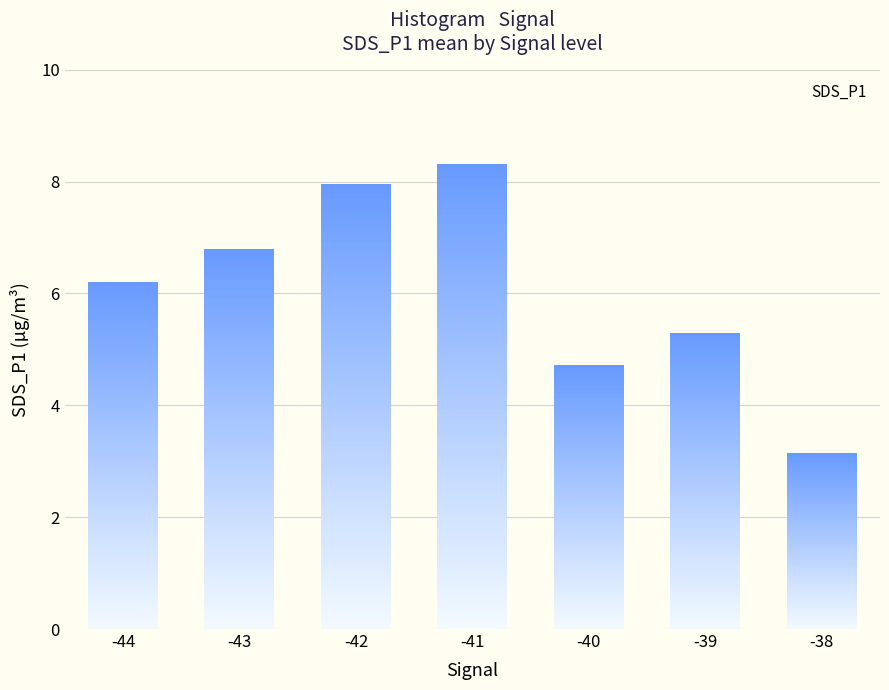

Where is the data nearest to the value 5?

-40